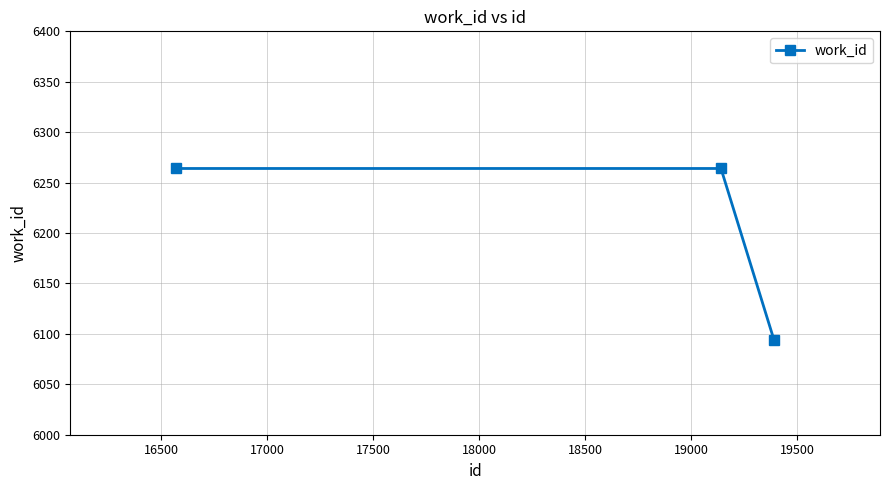

What is the difference between the maximum and minimum values?

170